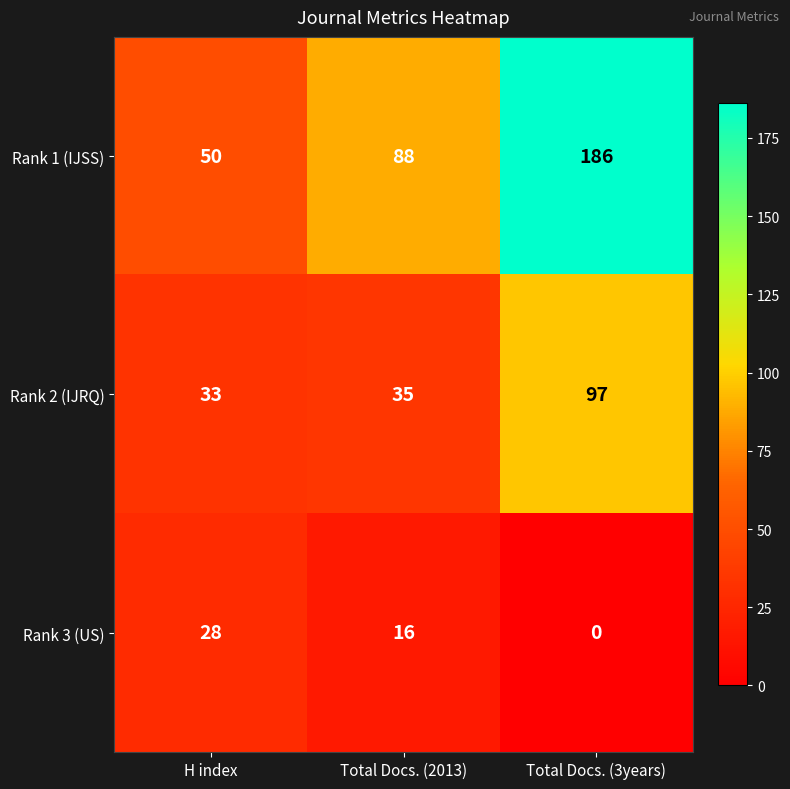

Reading left to right, list all the values displayed in this chart.

Rank 1 (IJSS): 50	88	186
Rank 2 (IJRQ): 33	35	97
Rank 3 (US): 28	16	0